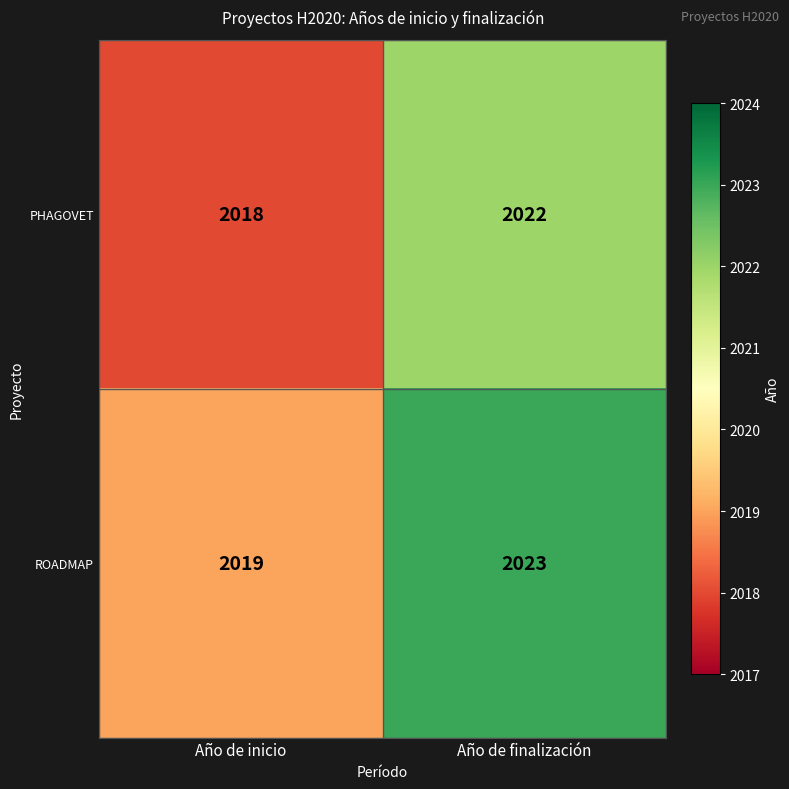

At Año de inicio, list the series in order from largest to smallest.

ROADMAP, PHAGOVET